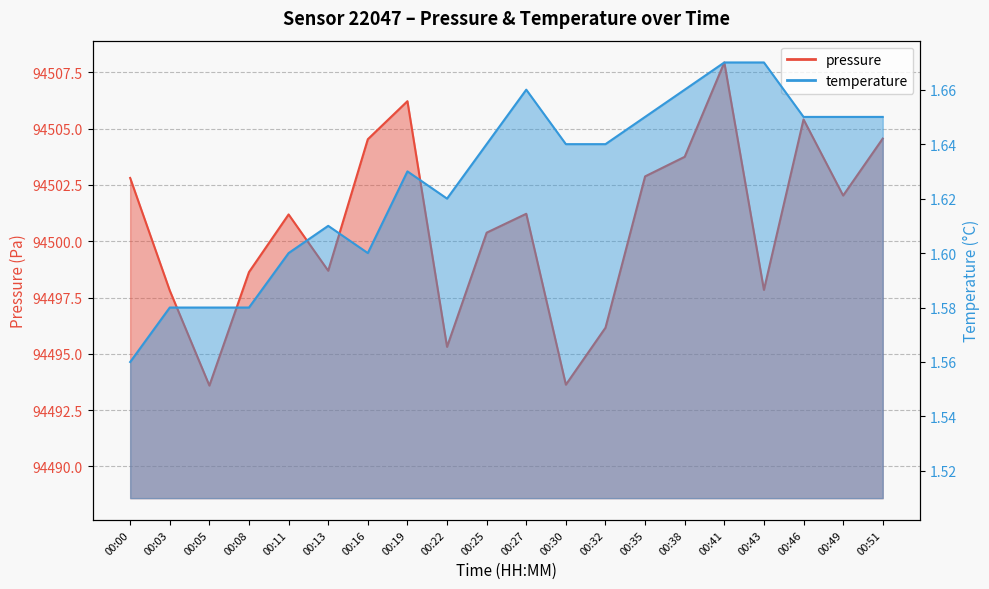

True or false: pressure and temperature intersect in this chart.

False